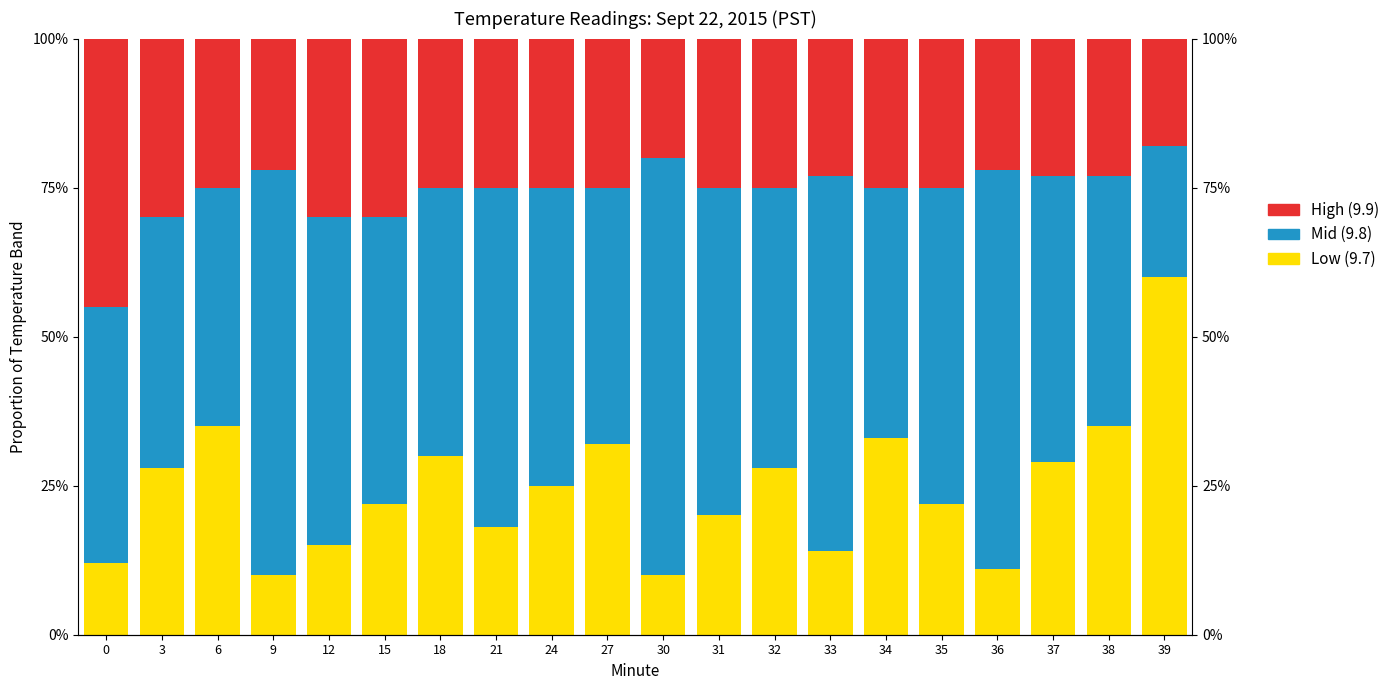

What is the difference between the second highest and minimum values in the Low (9.7) series?

0.2